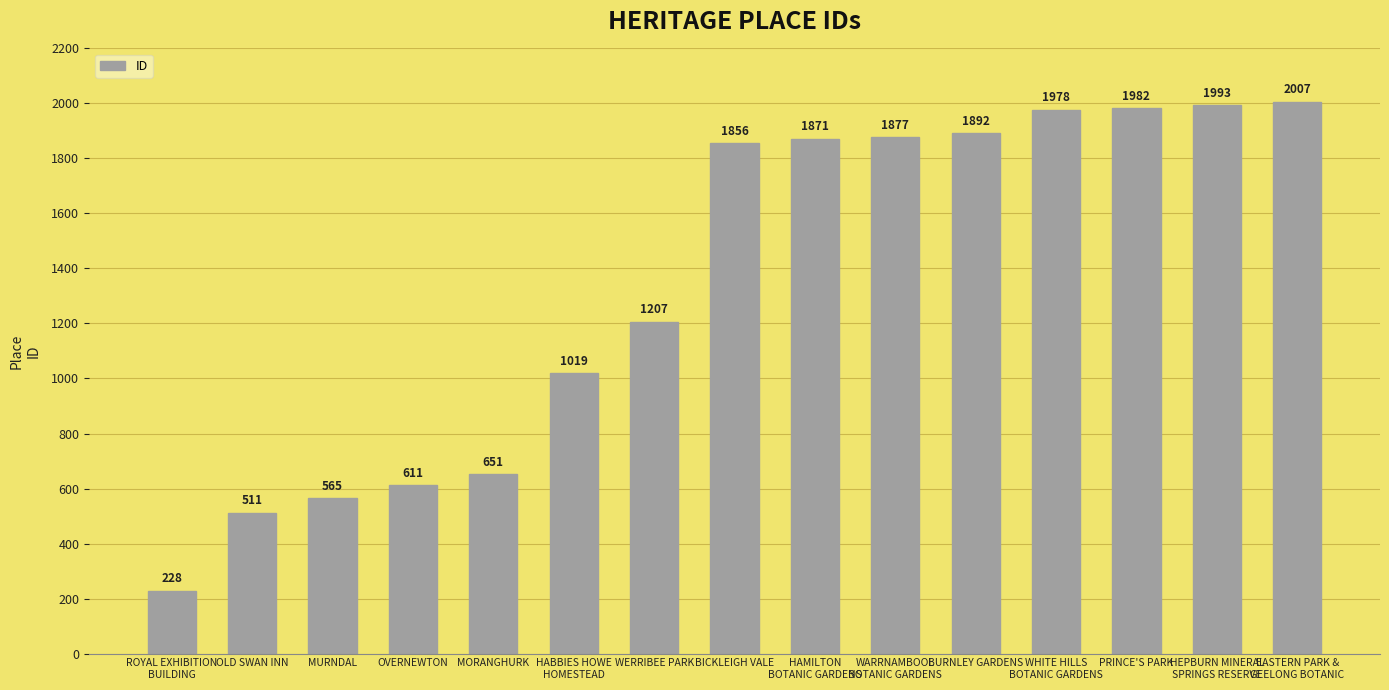

What is the difference between the maximum and minimum values?

1779